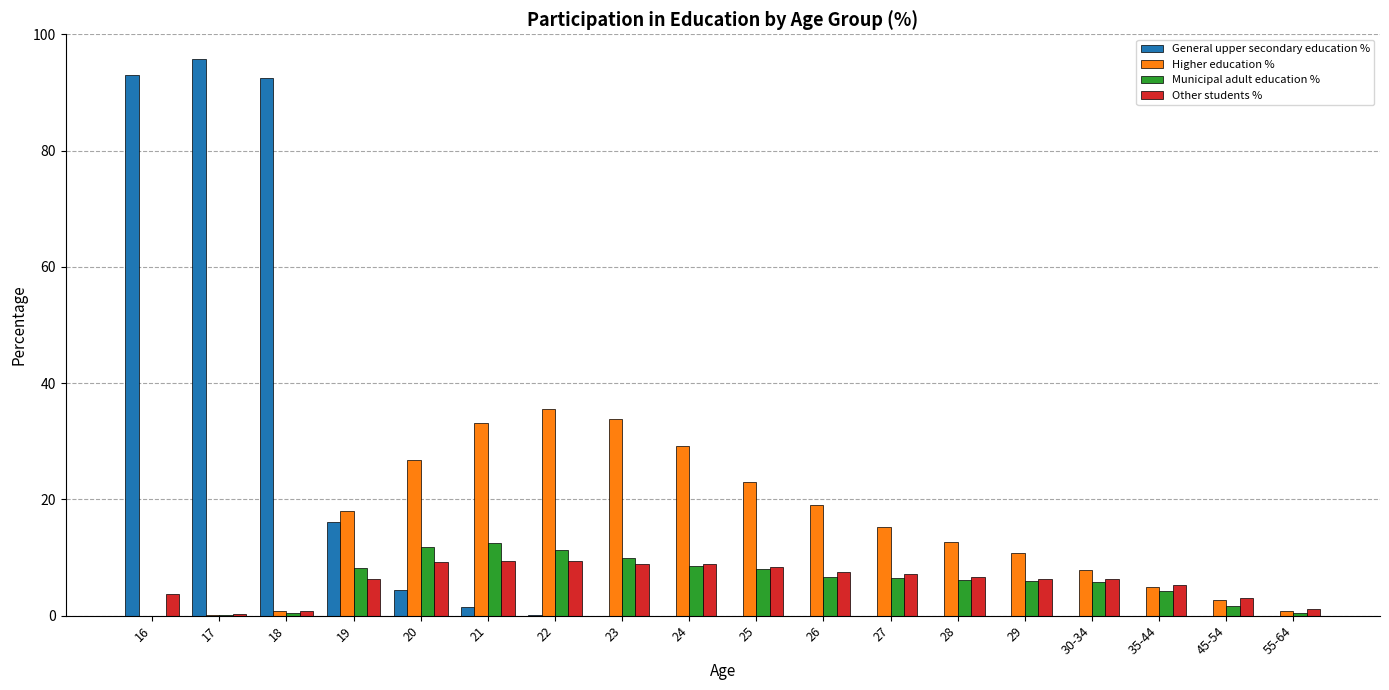

What is the total value across all series at 19?

48.6